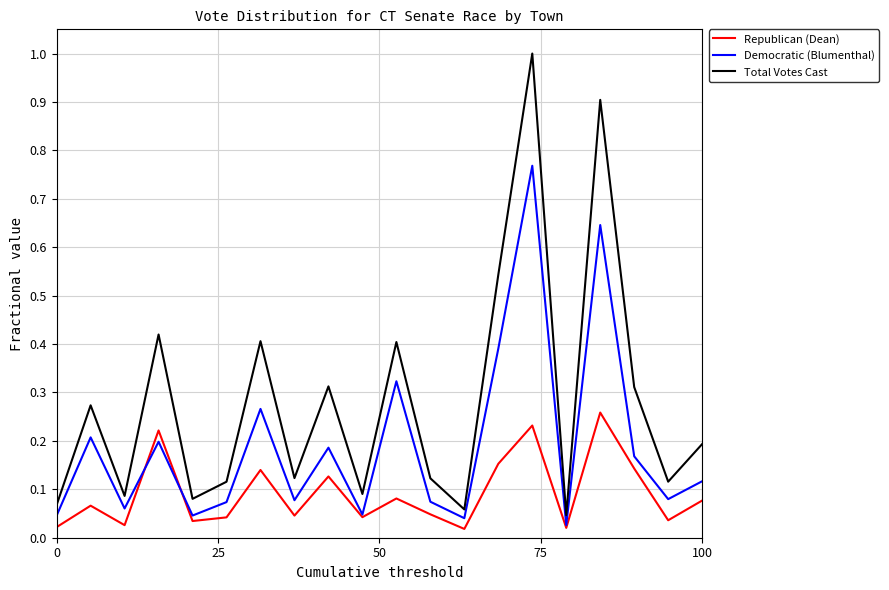

True or false: Republican (Dean) and Total Votes Cast intersect in this chart.

False